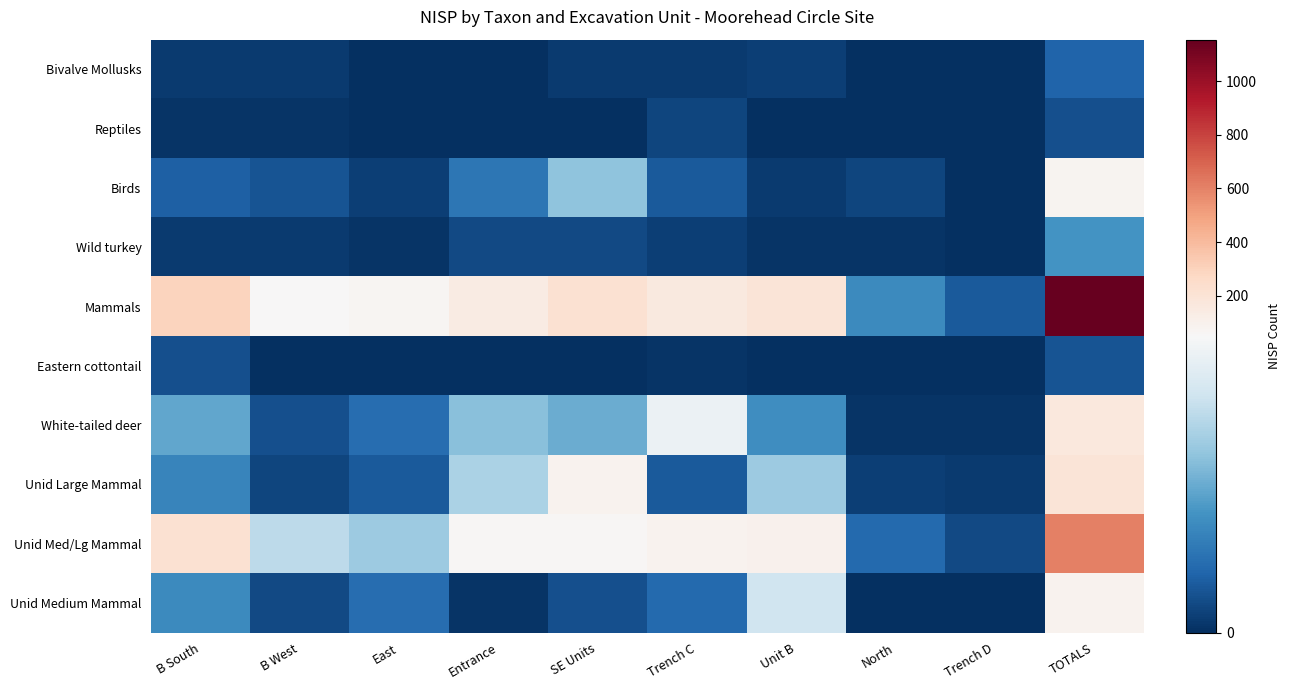

Rank the series by their maximum value, from lowest to highest.

Reptiles, Eastern cottontail, Bivalve Mollusks, Wild turkey, Birds, Unid Medium Mammal, White-tailed deer, Unid Large Mammal, Unid Med/Lg Mammal, Mammals